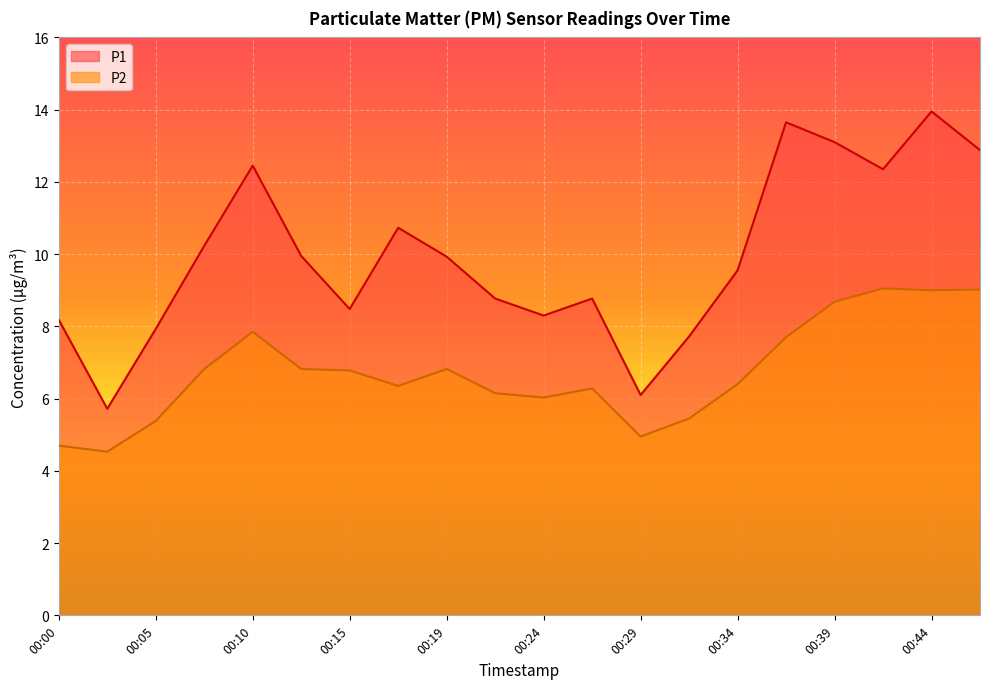

List the labels in order of P1 value, smallest first.

00:02, 00:29, 00:32, 00:05, 00:00, 00:24, 00:15, 00:22, 00:27, 00:34, 00:19, 00:12, 00:07, 00:17, 00:41, 00:10, 00:46, 00:39, 00:37, 00:44